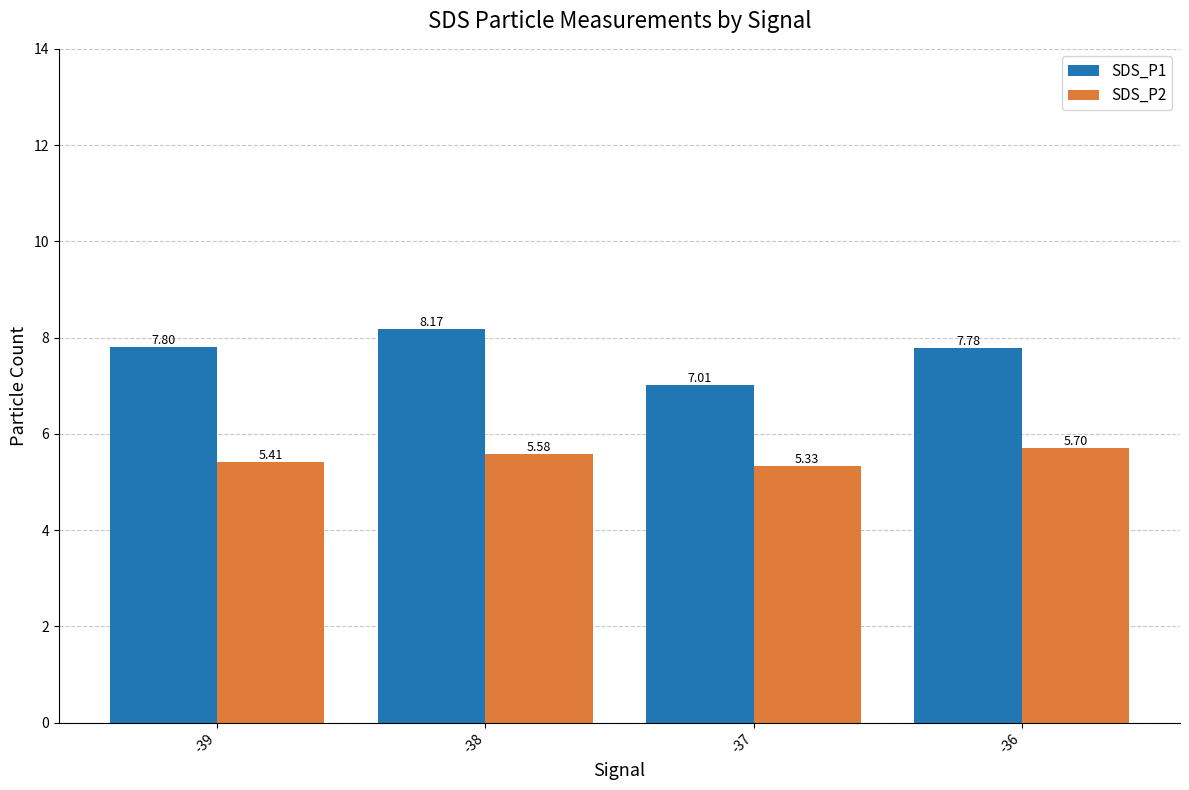

Which series changed the most between -39 and -36?

SDS_P2